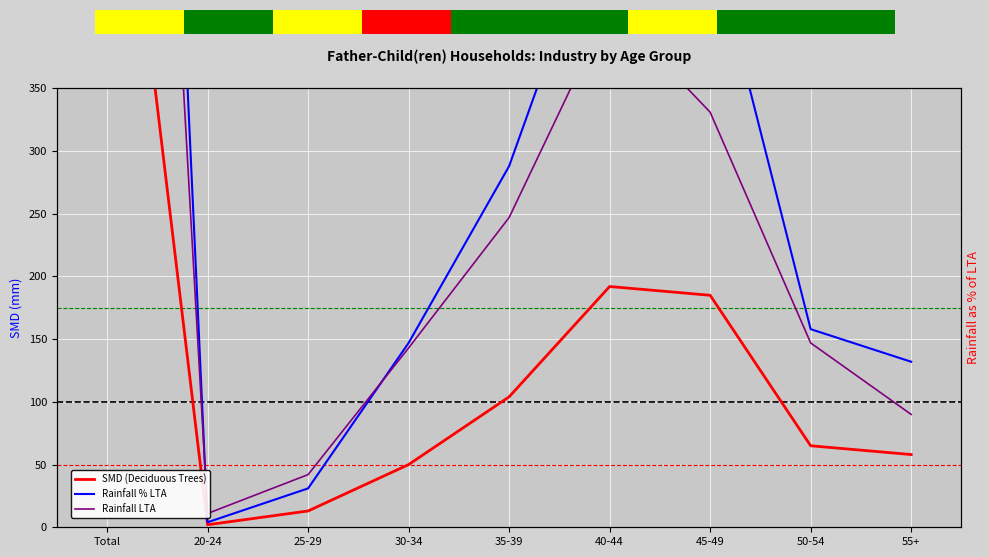

Is it true that Rainfall LTA equals 2217 at Total?

False